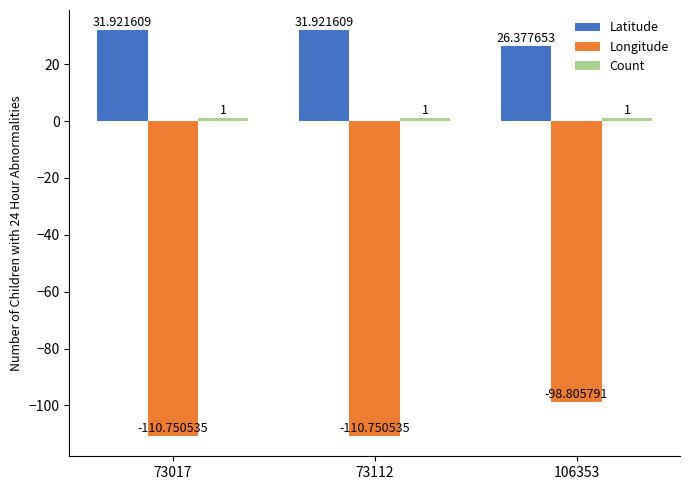

At which category is the sum across all series the highest?

106353